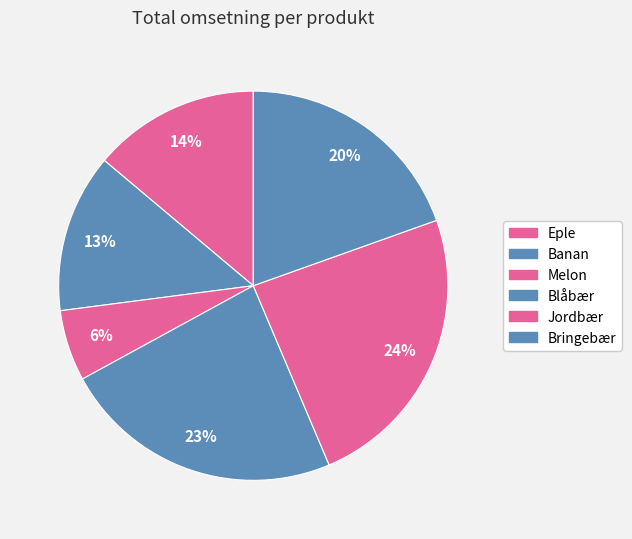

How many slices are in this pie chart?

6